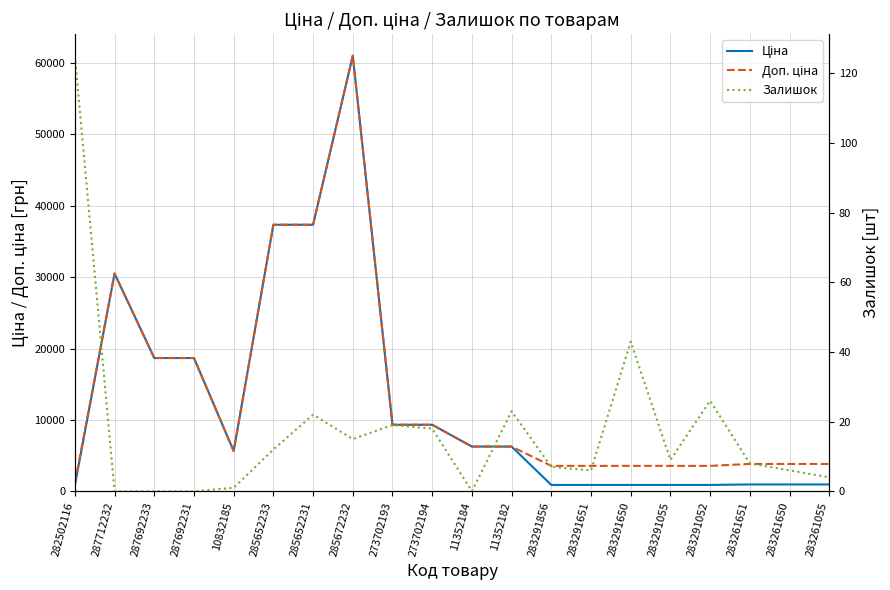

At which label is Ціна closest to 30918?

287712232